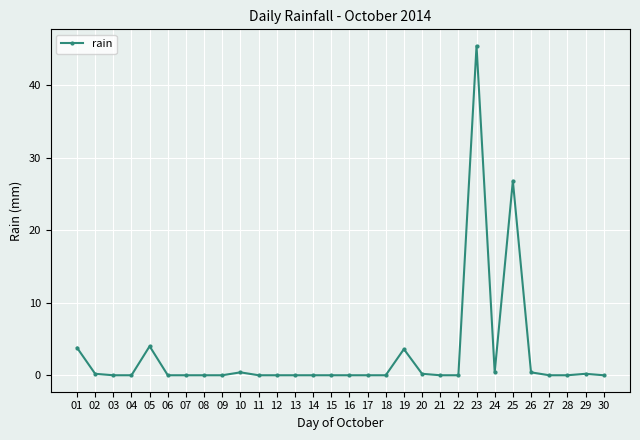

Reading right to left, extract all data points from this chart.

0.0	0.2	0.0	0.0	0.4	26.8	0.4	45.4	0.0	0.0	0.2	3.6	0.0	0.0	0.0	0.0	0.0	0.0	0.0	0.0	0.4	0.0	0.0	0.0	0.0	4.0	0.0	0.0	0.2	3.8